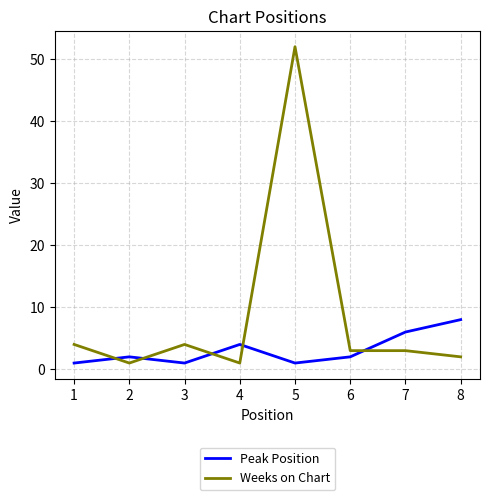

What are all the series names shown in the legend?

Peak Position, Weeks on Chart